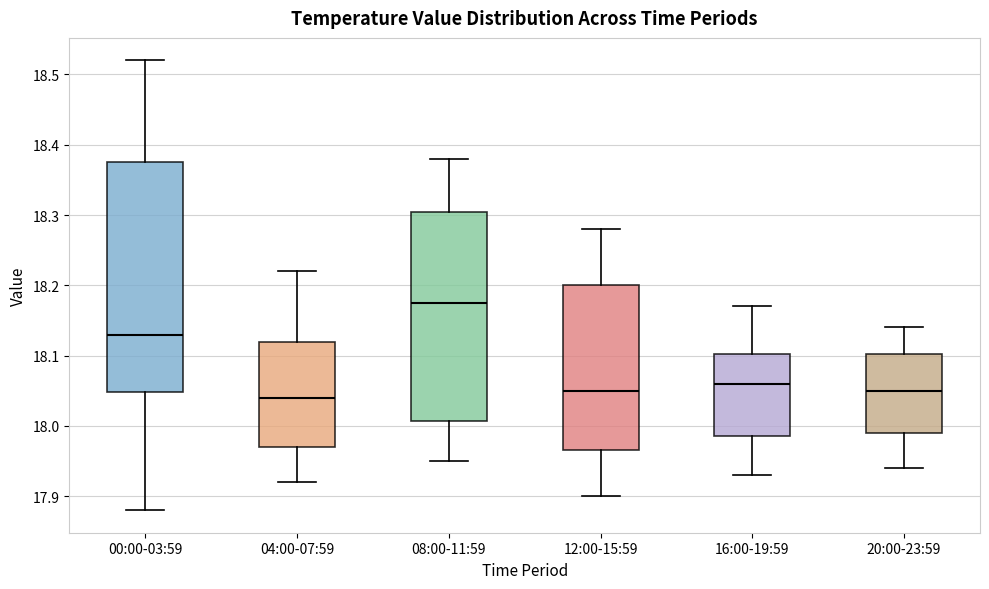

Where does the lower whisker of the box for 16:00-19:59 end on the y-axis? The values are not printed on the chart, so give them approximately, as read against the axis.

17.93